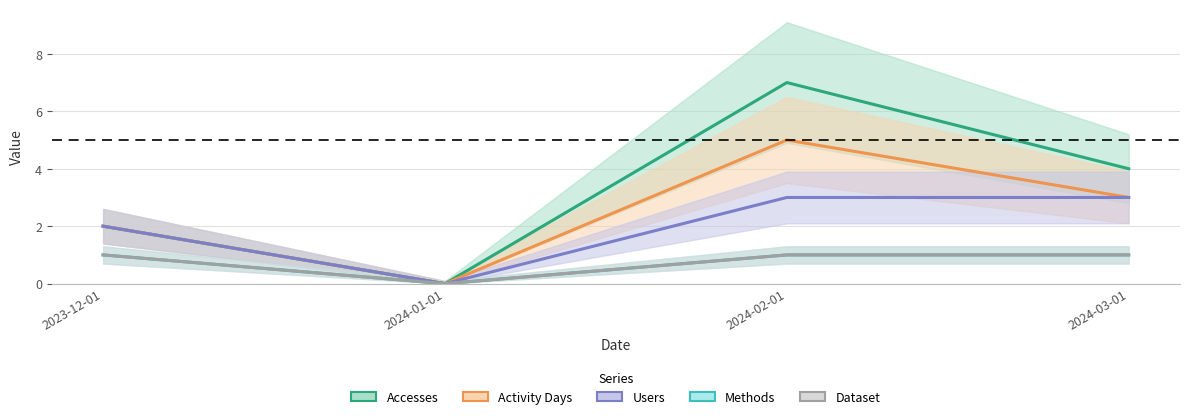

Is the value of Activity Days at 2024-03-01 greater than the value of Dataset at 2024-01-01?

Yes